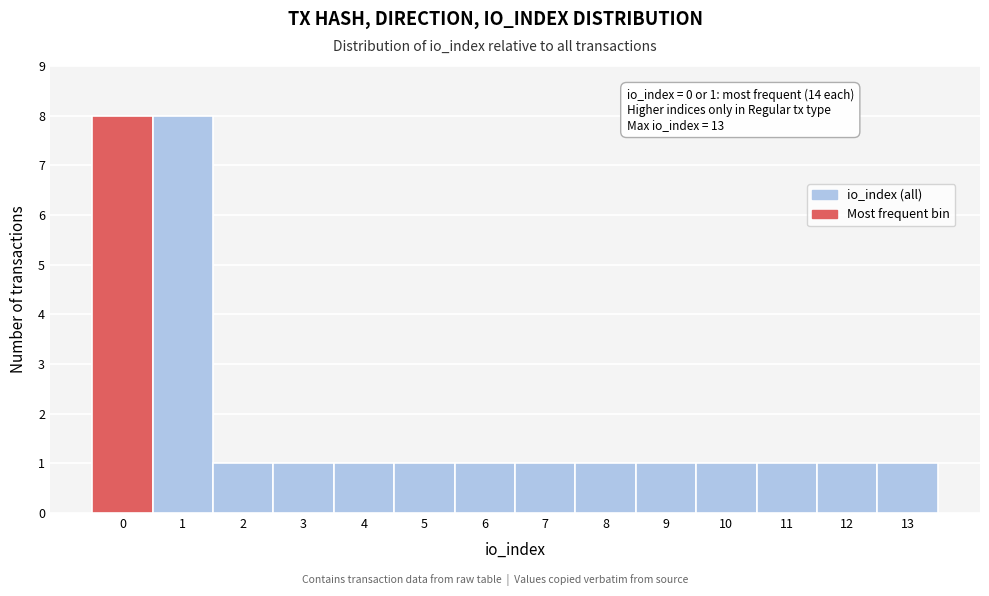

Reading right to left, transcribe all the data shown in this chart.

13=1	12=1	11=1	10=1	9=1	8=1	7=1	6=1	5=1	4=1	3=1	2=1	1=8	0=8